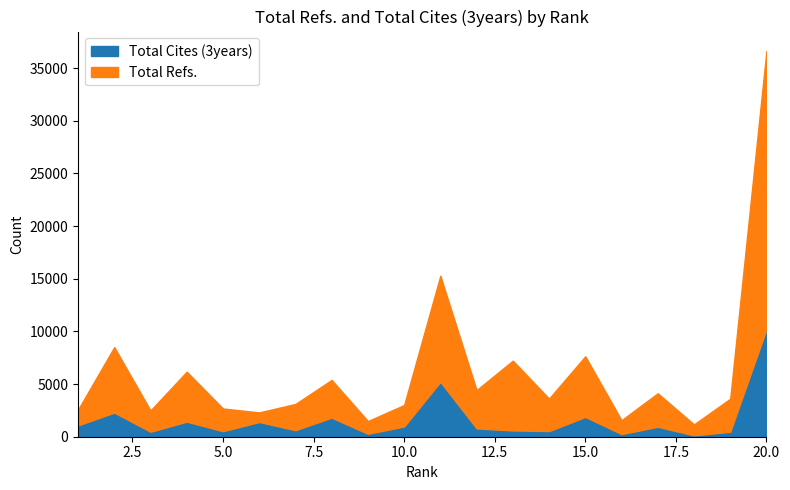

True or false: Total Refs. has a value of 5808 at 19.

False